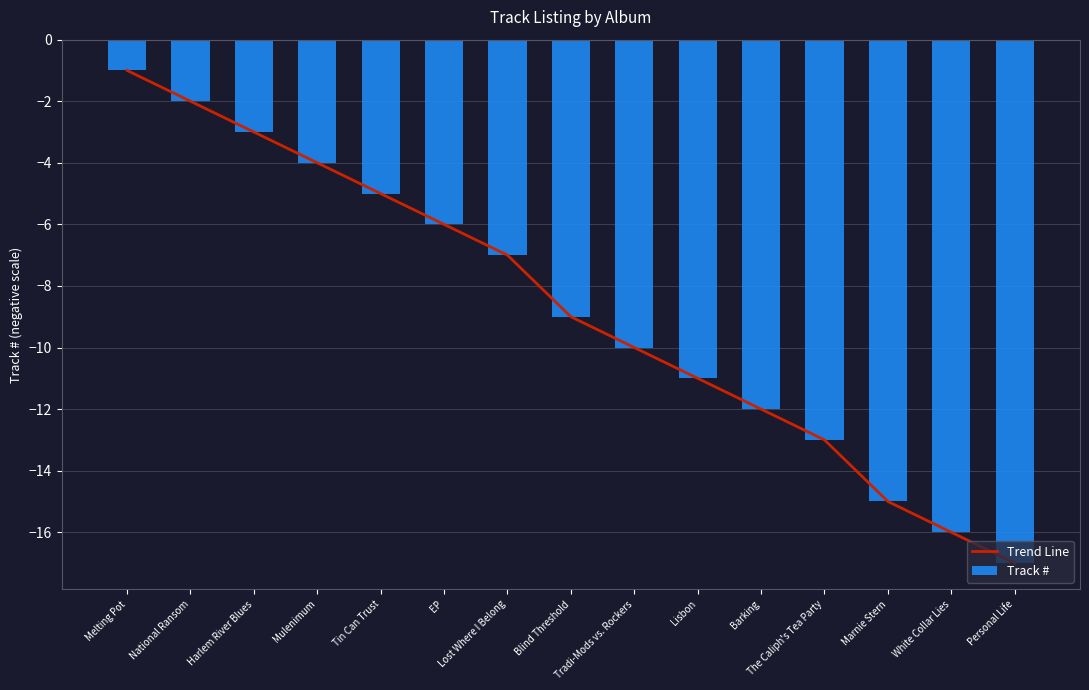

Which has a higher value, Melting Pot or White Collar Lies?

Melting Pot